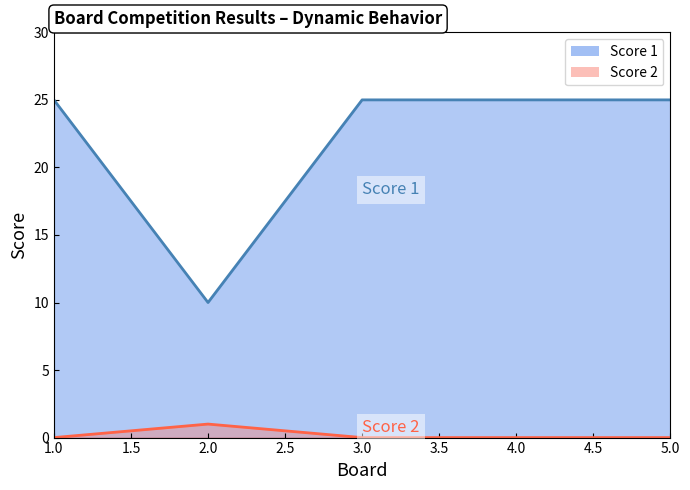

Where is Score 2 nearest to the value 0?

1